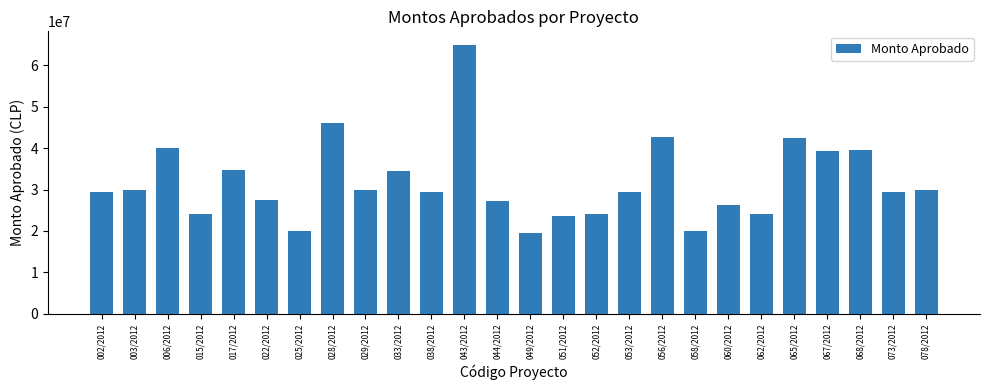

What is the value of the 17th bar from the left?

29400000